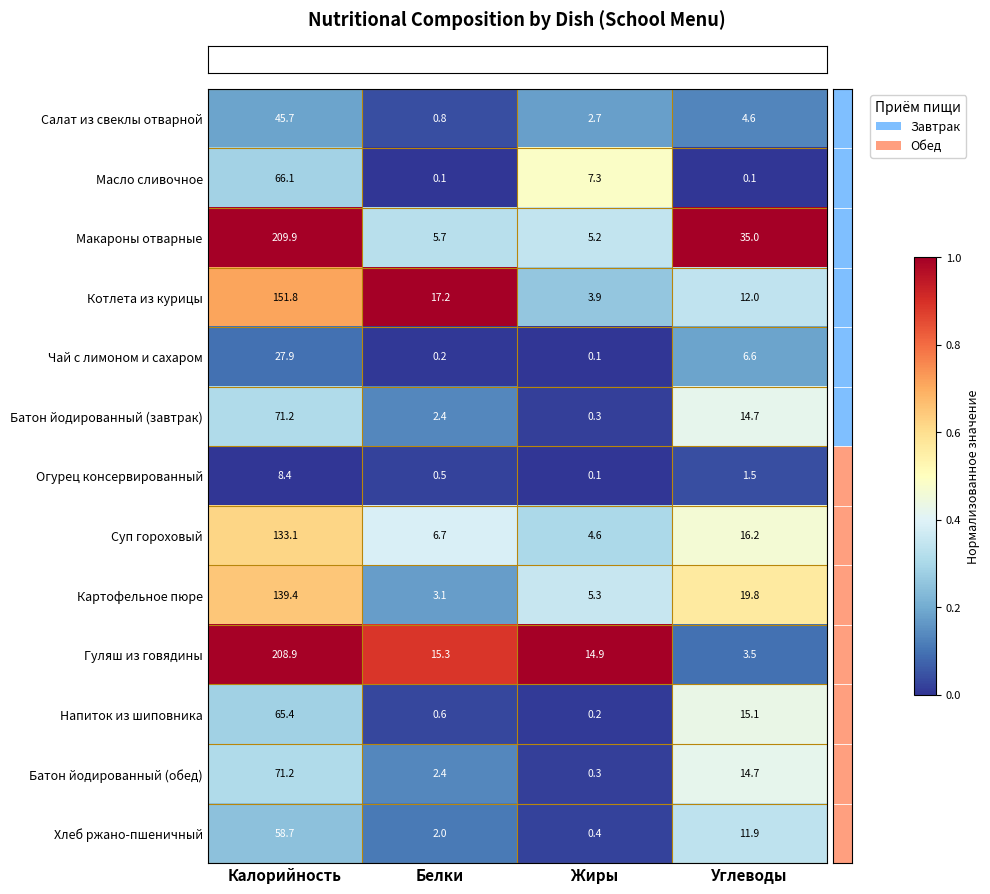

The Котлета из курицы series shows 17.2 at Белки. True or false?

True